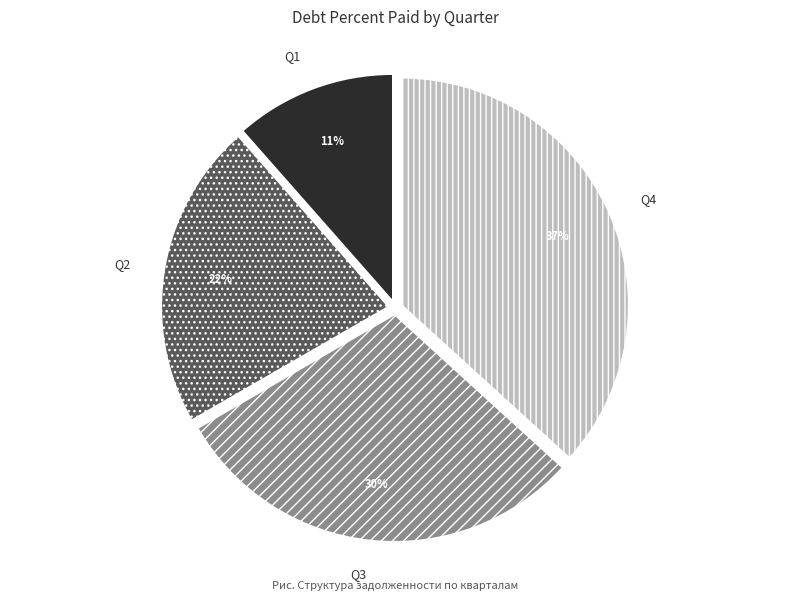

True or false: Q4 accounts for 37% of the total.

True